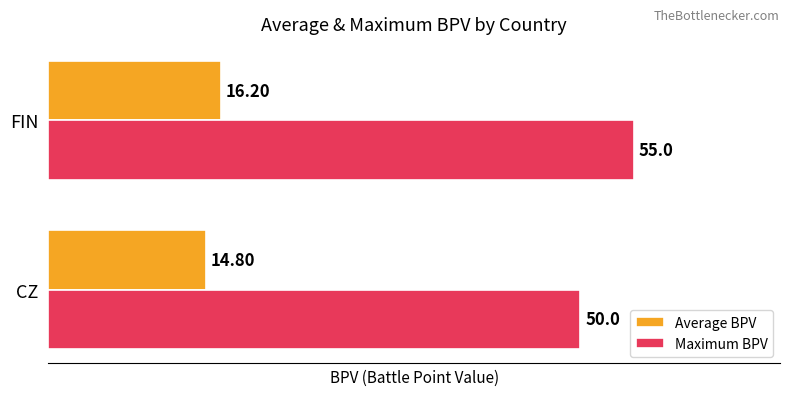

How many distinct data groups are displayed?

2